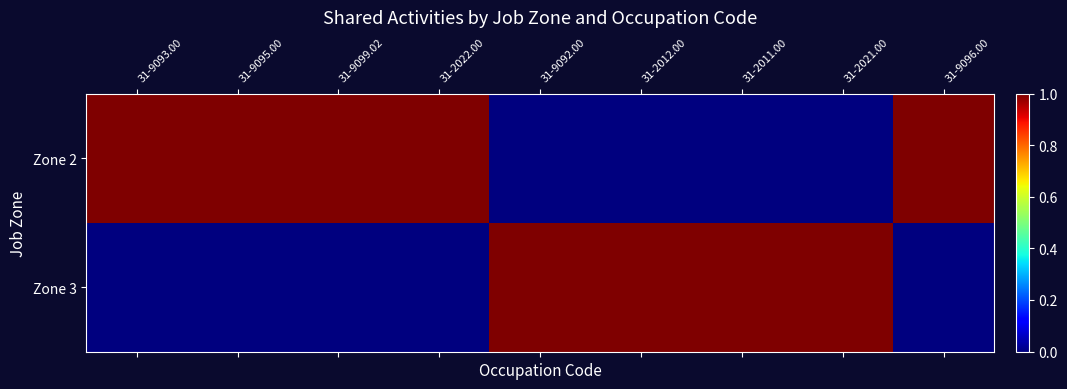

Which has a higher value, 31-2012.00 or 31-2011.00?

31-2012.00